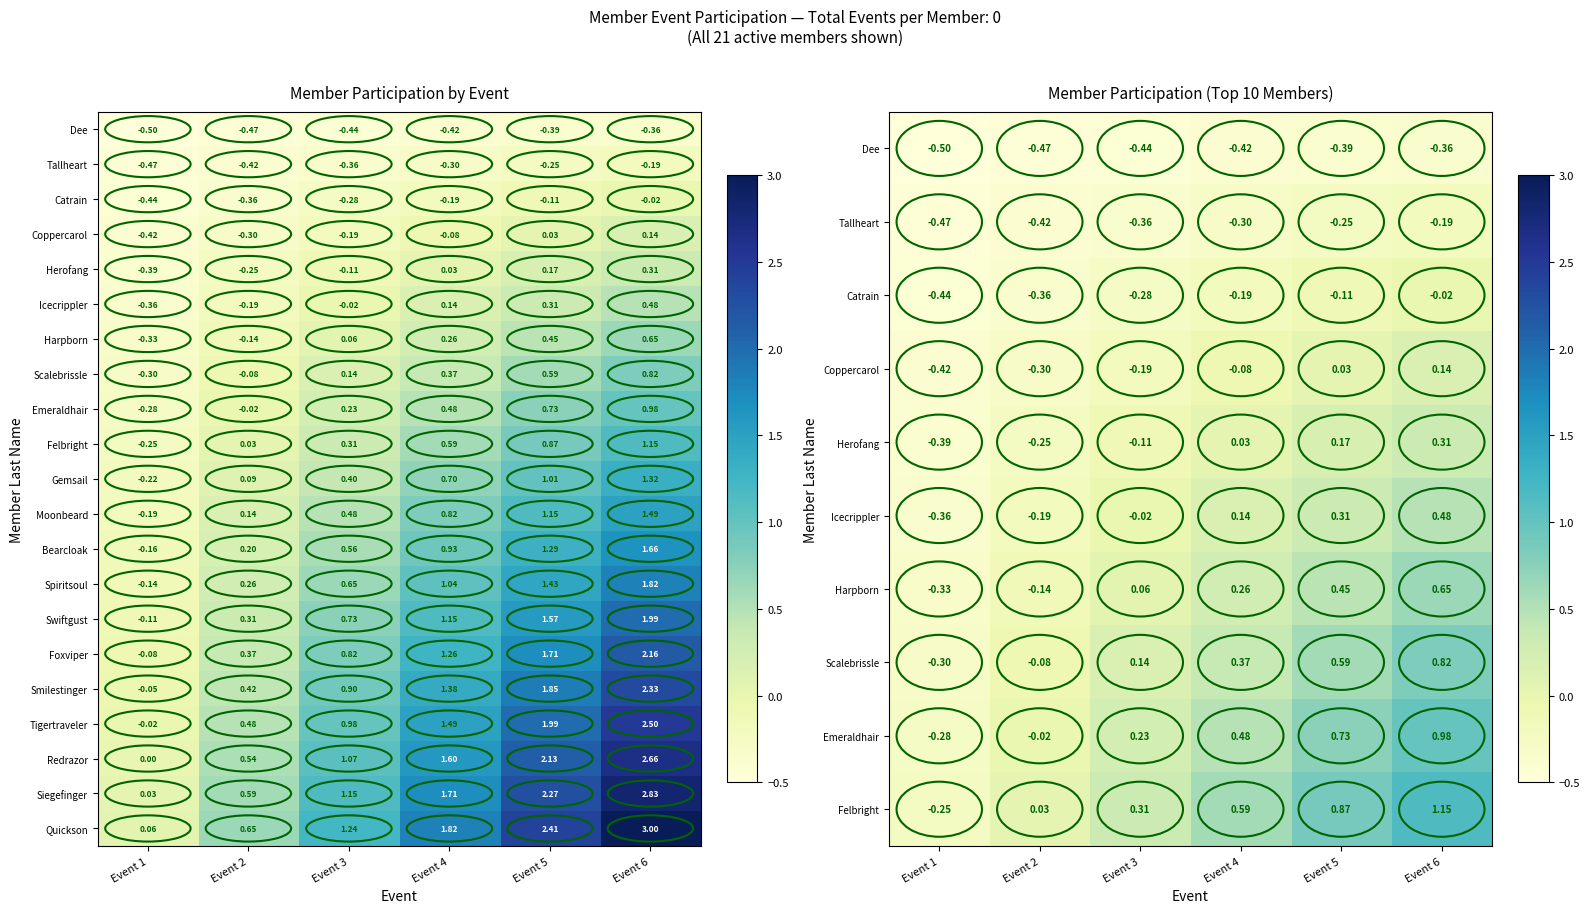

Which series has the widest spread of values?

Quickson